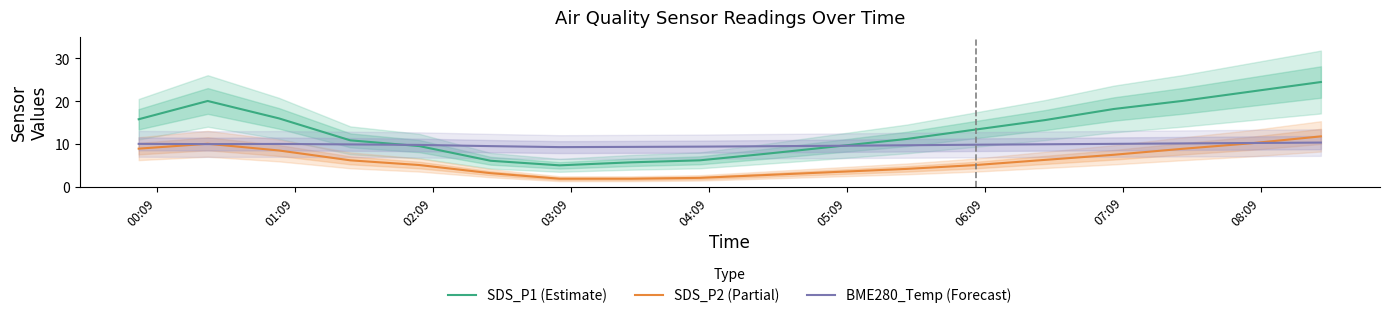

Rank the series by their maximum value, from highest to lowest.

SDS_P1 (Estimate), SDS_P2 (Partial), BME280_Temp (Forecast)